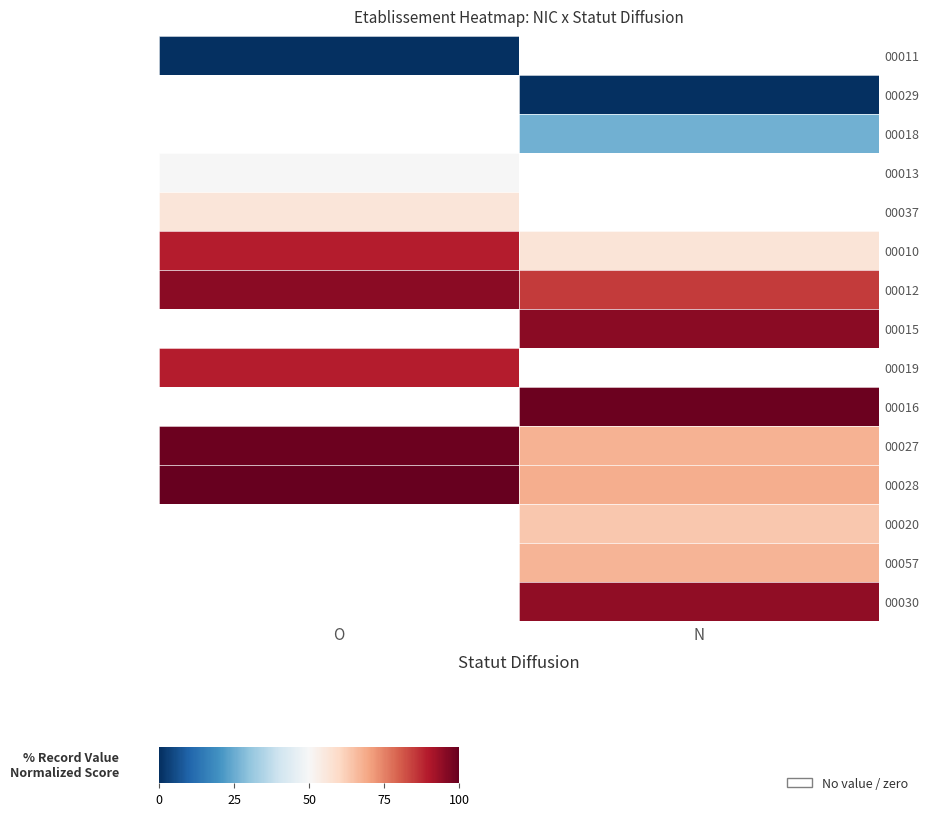

What is the sum of the 00010 values at N and O?

145.6